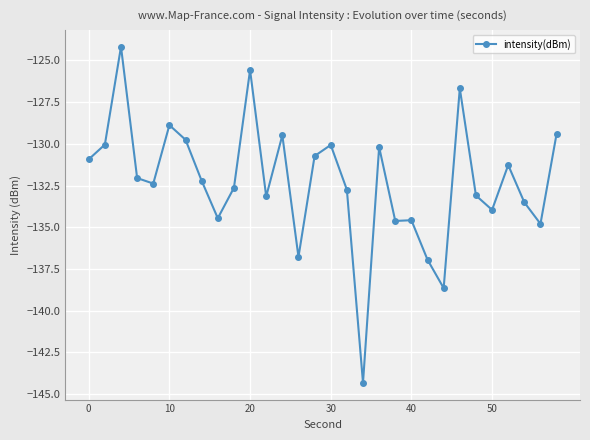

What is the minimum value shown in the chart?

-144.3